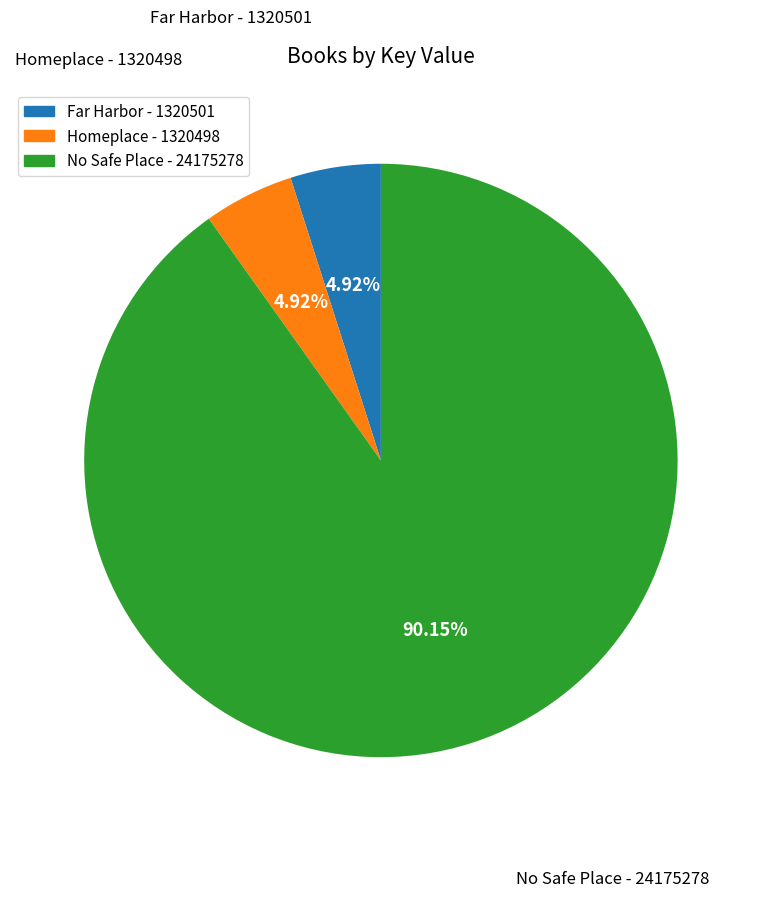

To the nearest percent, what is the average slice percentage?

33%